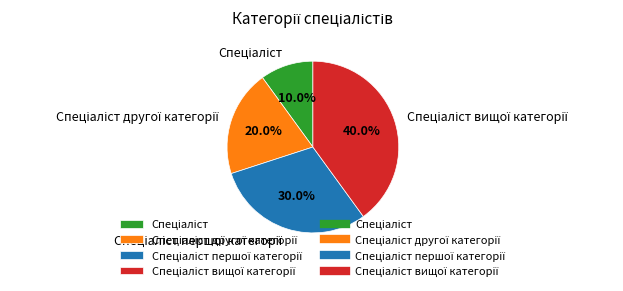

Is there a majority slice in this chart?

No